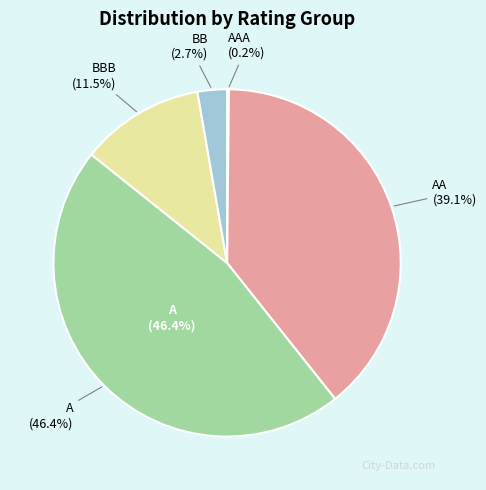

To the nearest percent, what is the difference between the AAA and BBB slice percentages?

11%